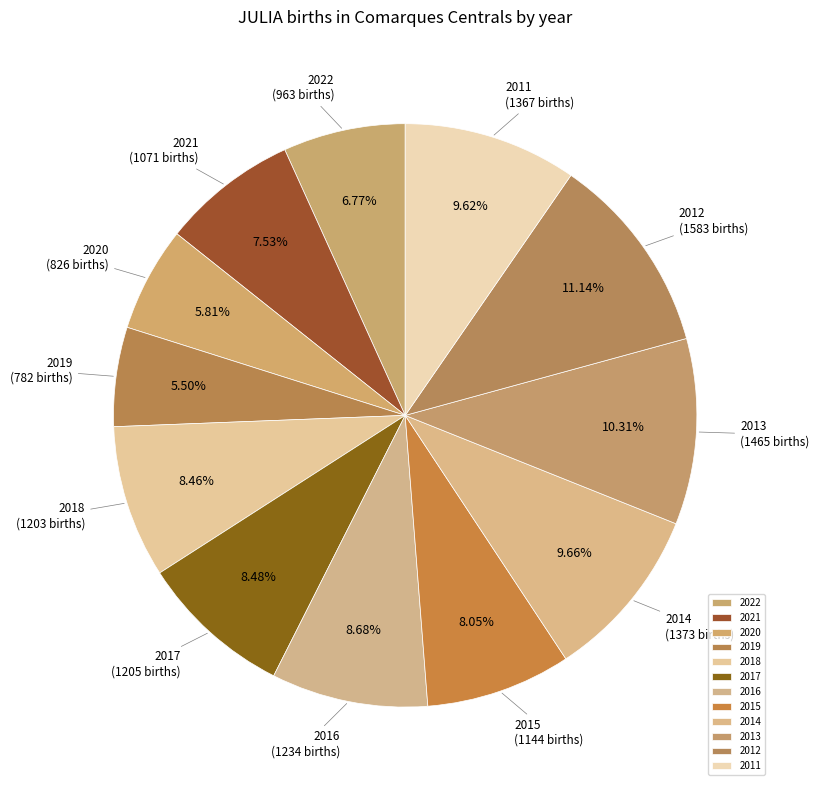

Is the sum of 2011 and 2015 greater than half?

No